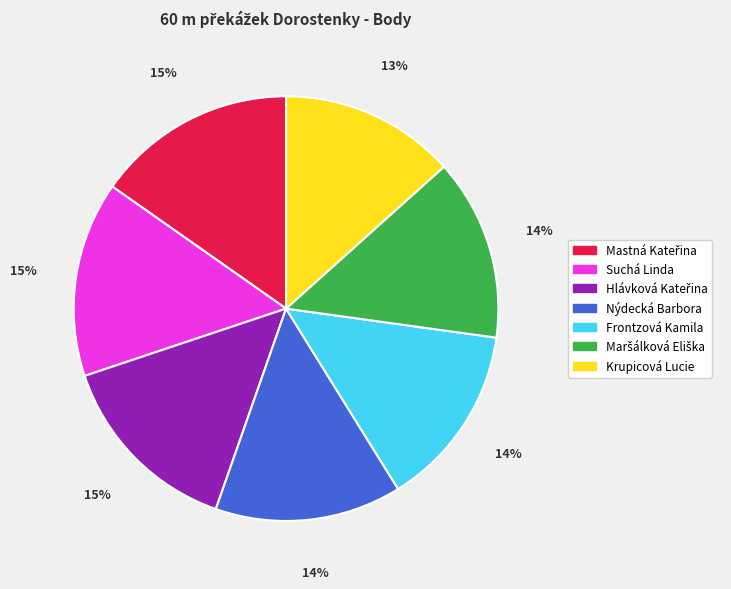

To the nearest percent, what is the difference between the largest and smallest slice percentages?

2%